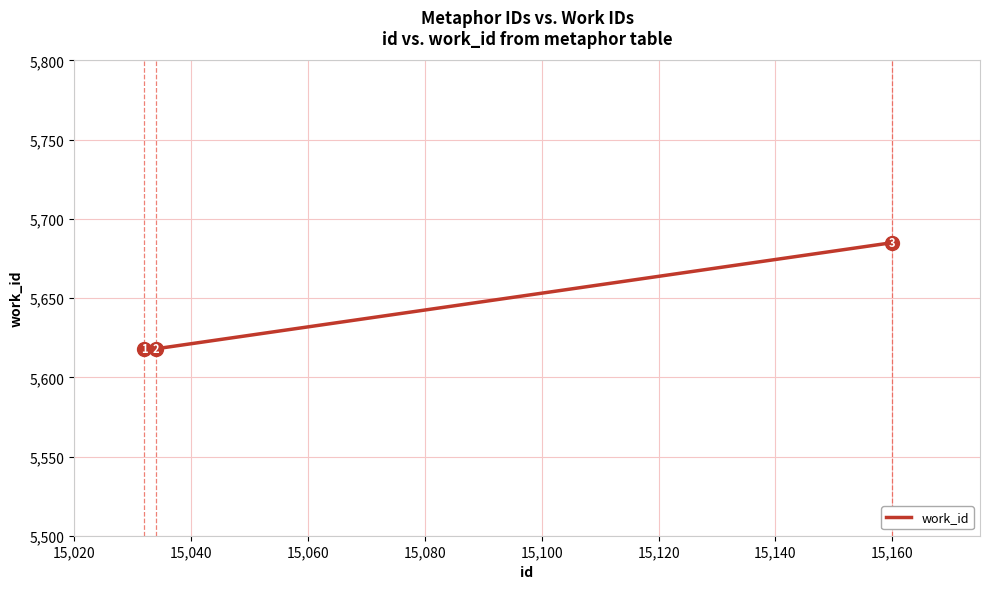

What is the sum of all values?

16921